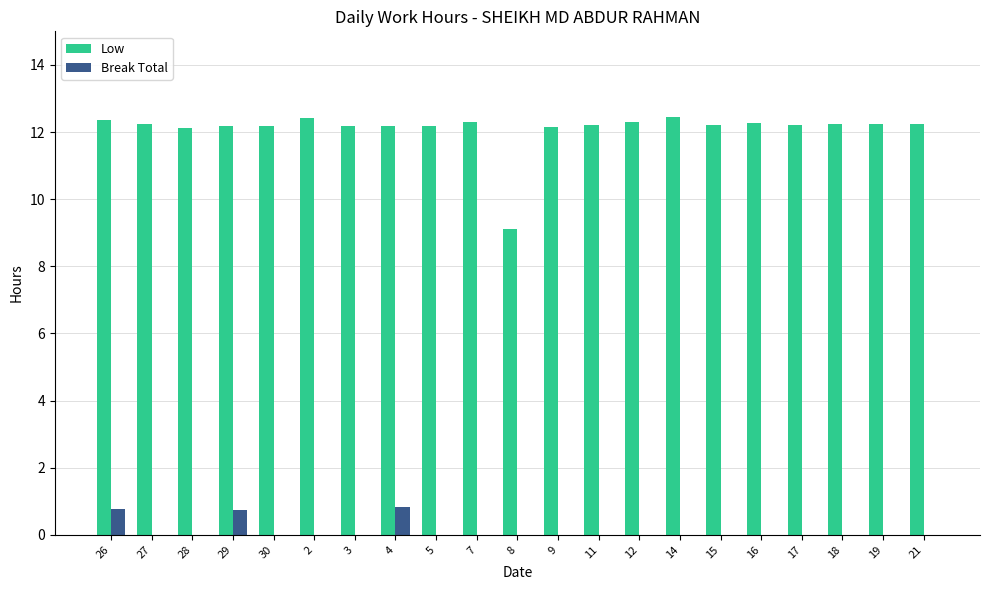

What is the average value of the Low series?

12.1